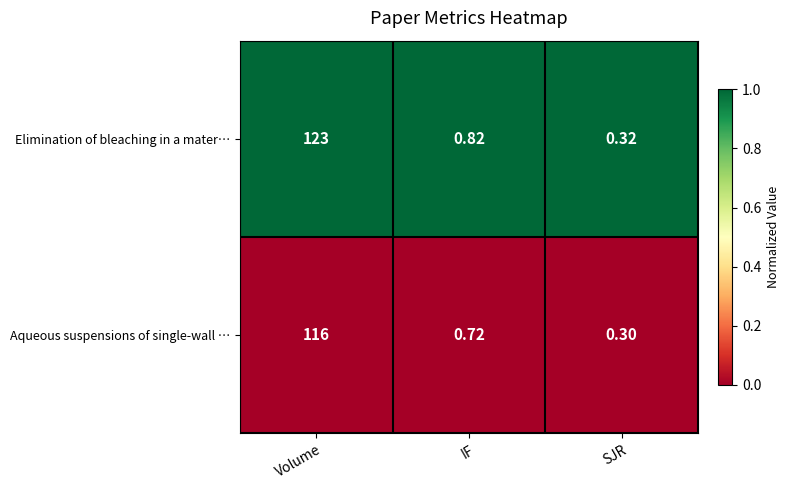

Which label corresponds to the largest value in the chart?

Volume